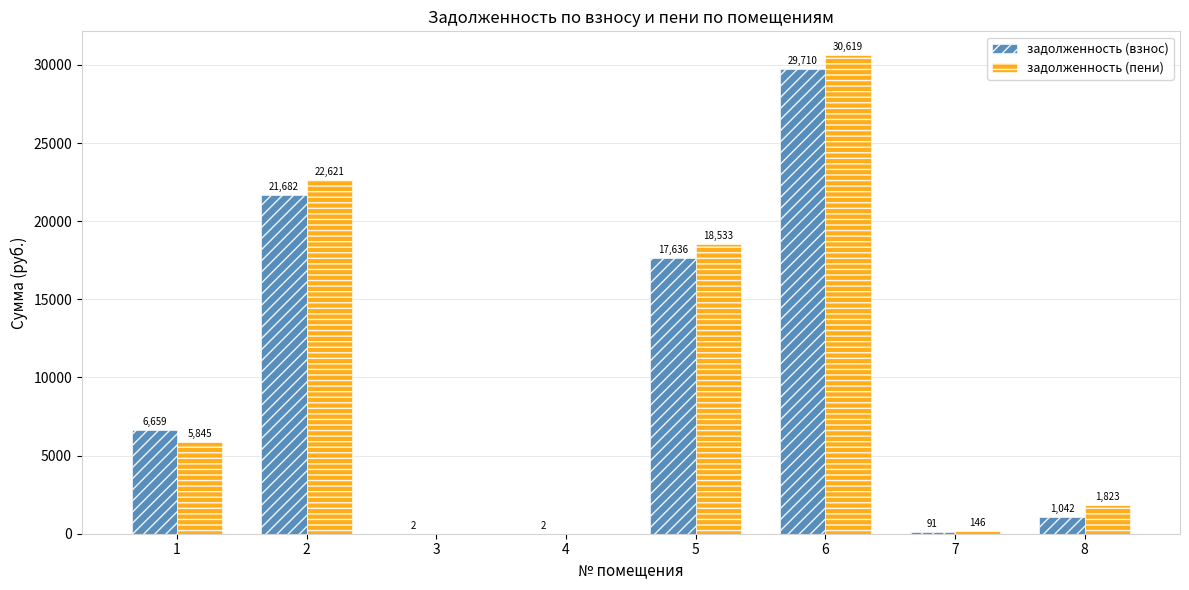

The value of задолженность (пени) at 3 is 0.0. True or false?

True